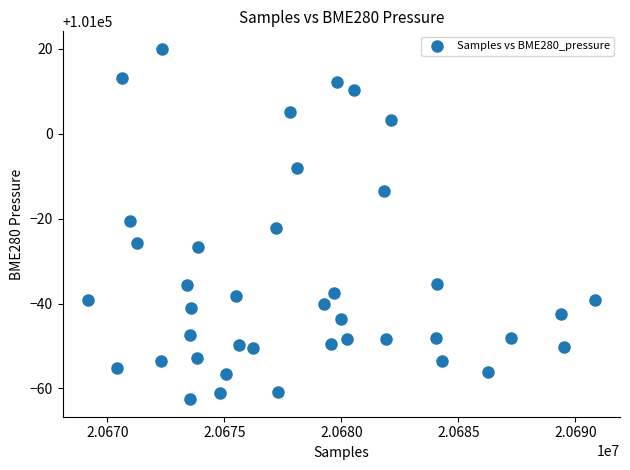

What is the range of X values (max minus min)?

21659.0